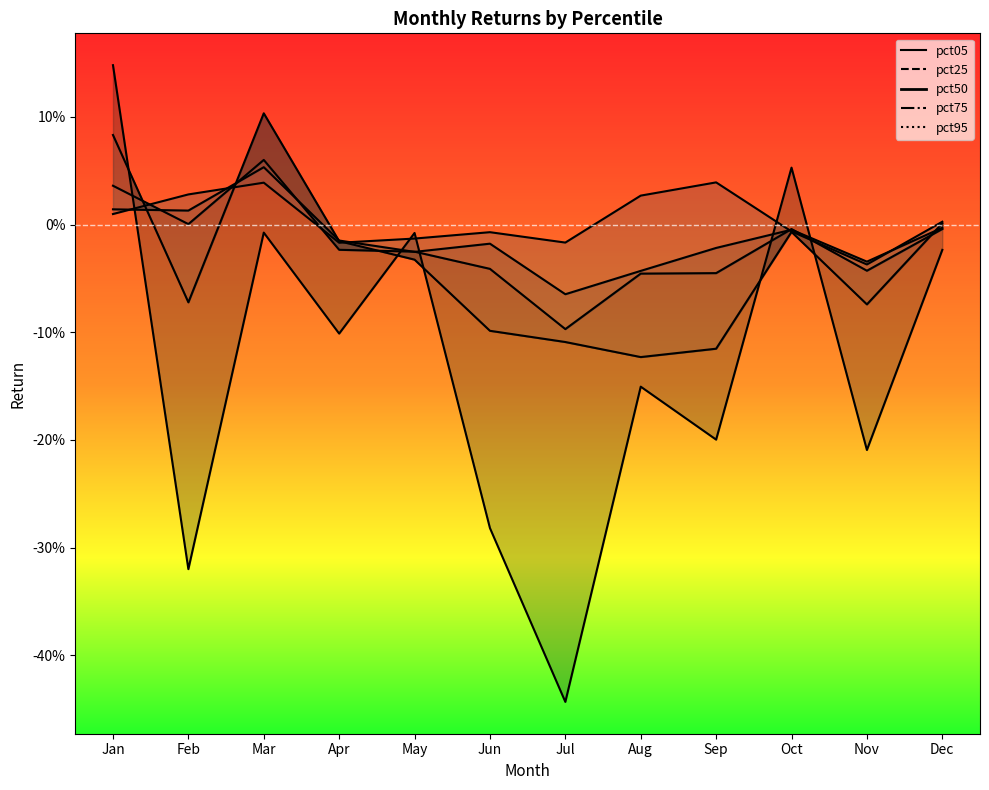

Which has a higher value, Nov or May?

May